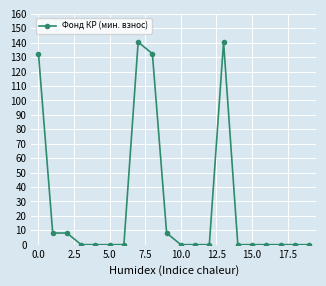

Reading left to right, list all the values displayed in this chart.

132.4	8.1	8.1	0.0	0.0	0.0	0.0	140.5	132.4	8.1	0.0	0.0	0.0	140.5	0.0	0.0	0.0	0.0	0.0	0.0